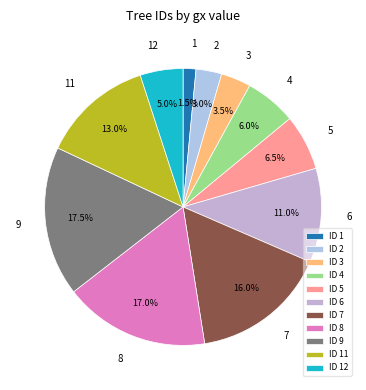

Rank the categories by value from lowest to highest.

1, 2, 3, 12, 4, 5, 6, 11, 7, 8, 9